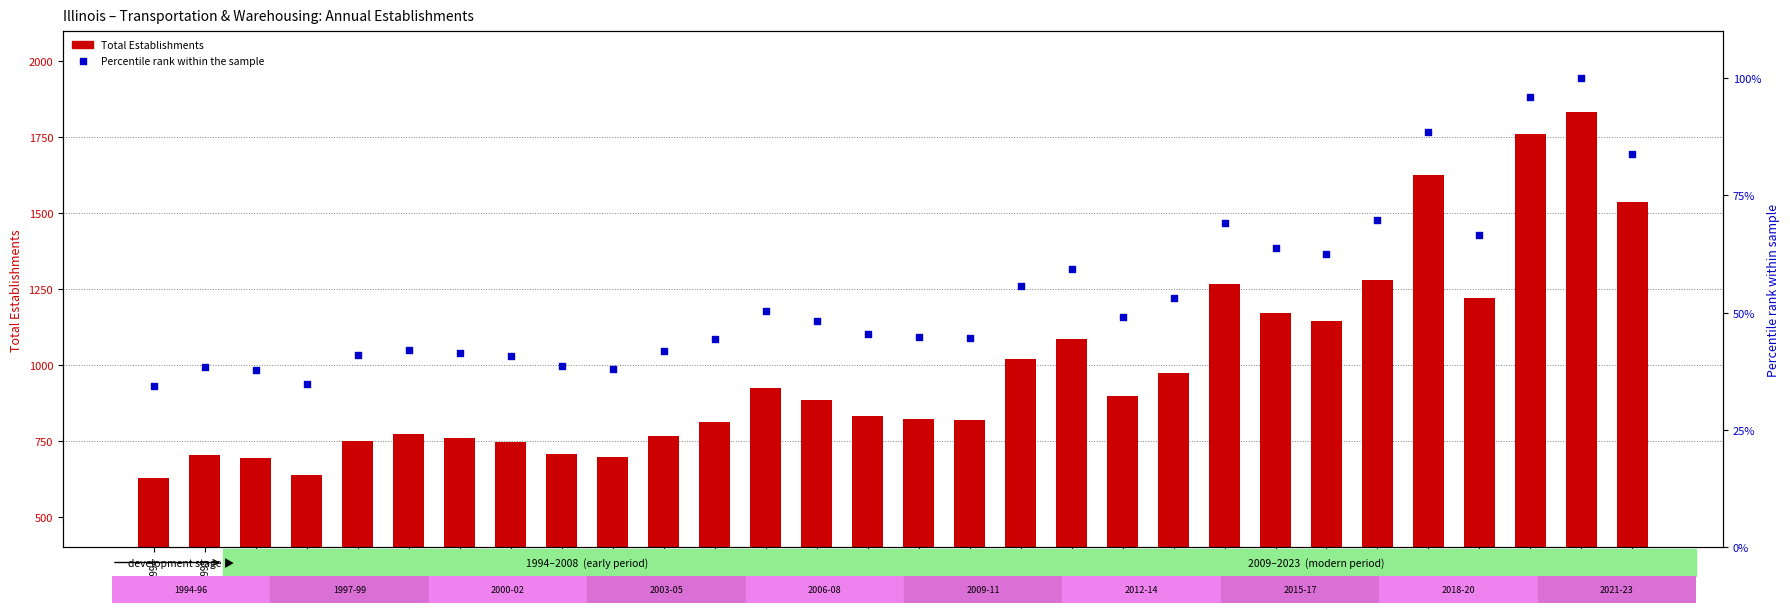

Which series contains the highest Y value?

Total Establishments